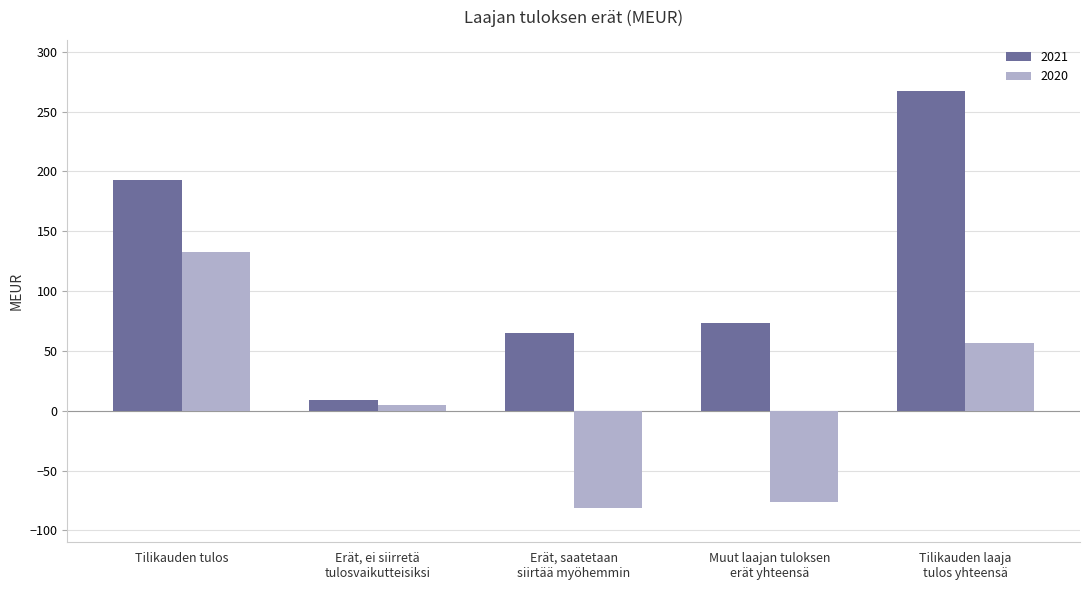

How many categories are shown in the chart?

5